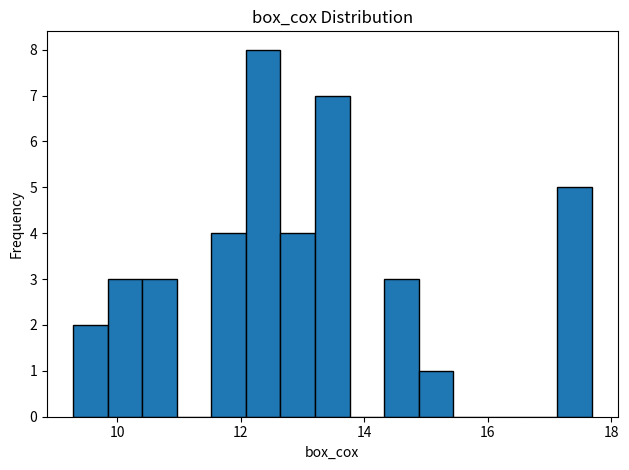

Read against the x-axis, roughly where is the centre of the tallest bar?

12.4